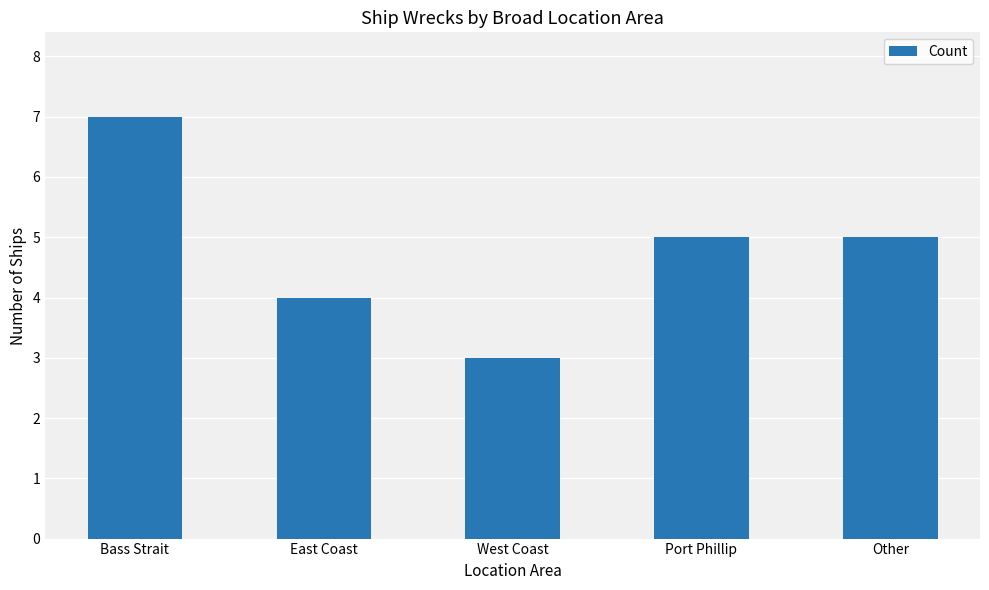

What is the greatest value displayed?

7